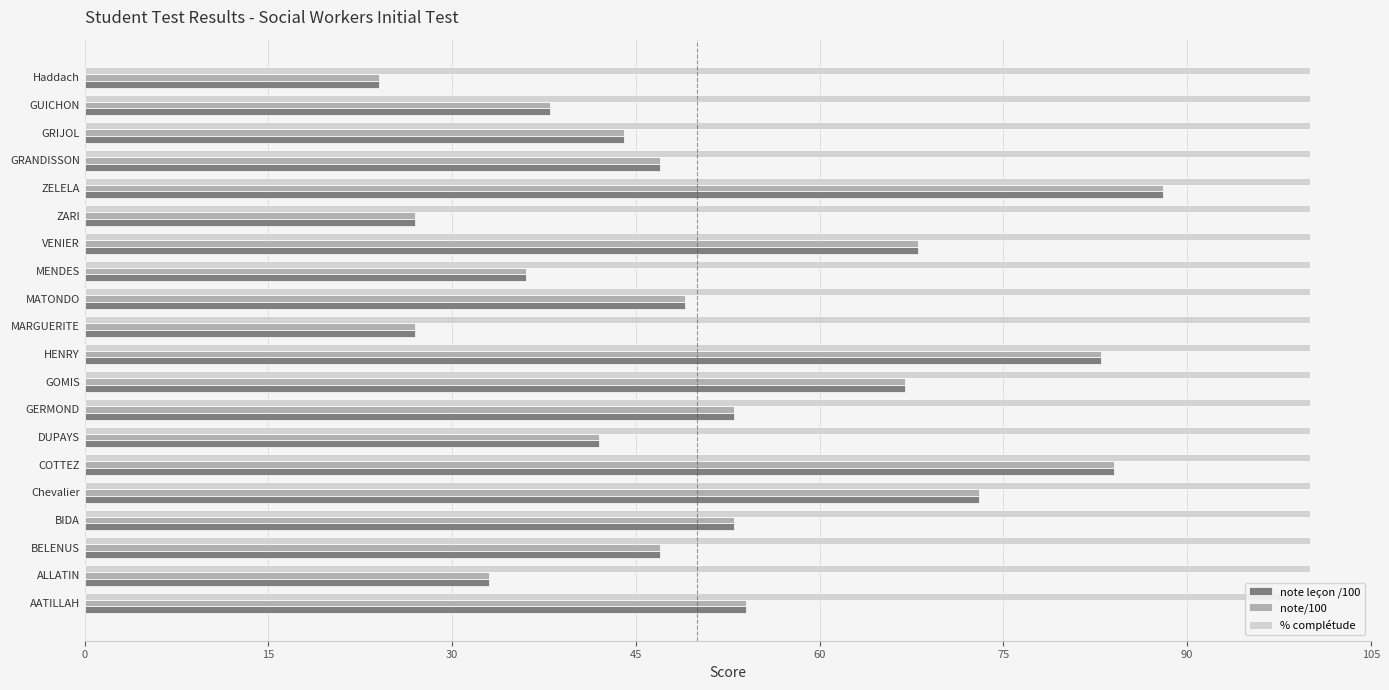

What are all the series names shown in the legend?

note leçon /100, note/100, % complétude